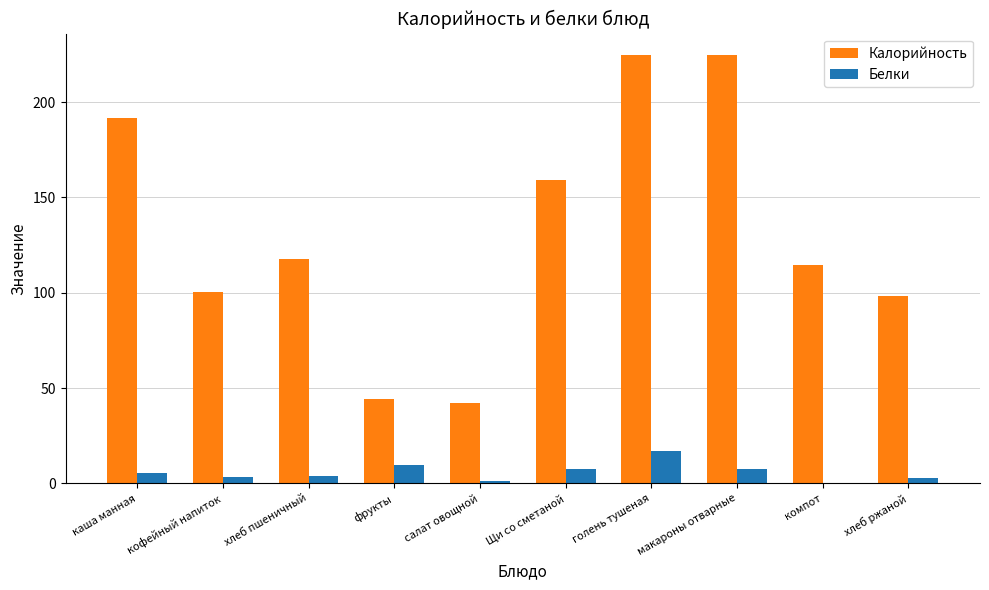

What is the highest value of the Белки series?

17.0